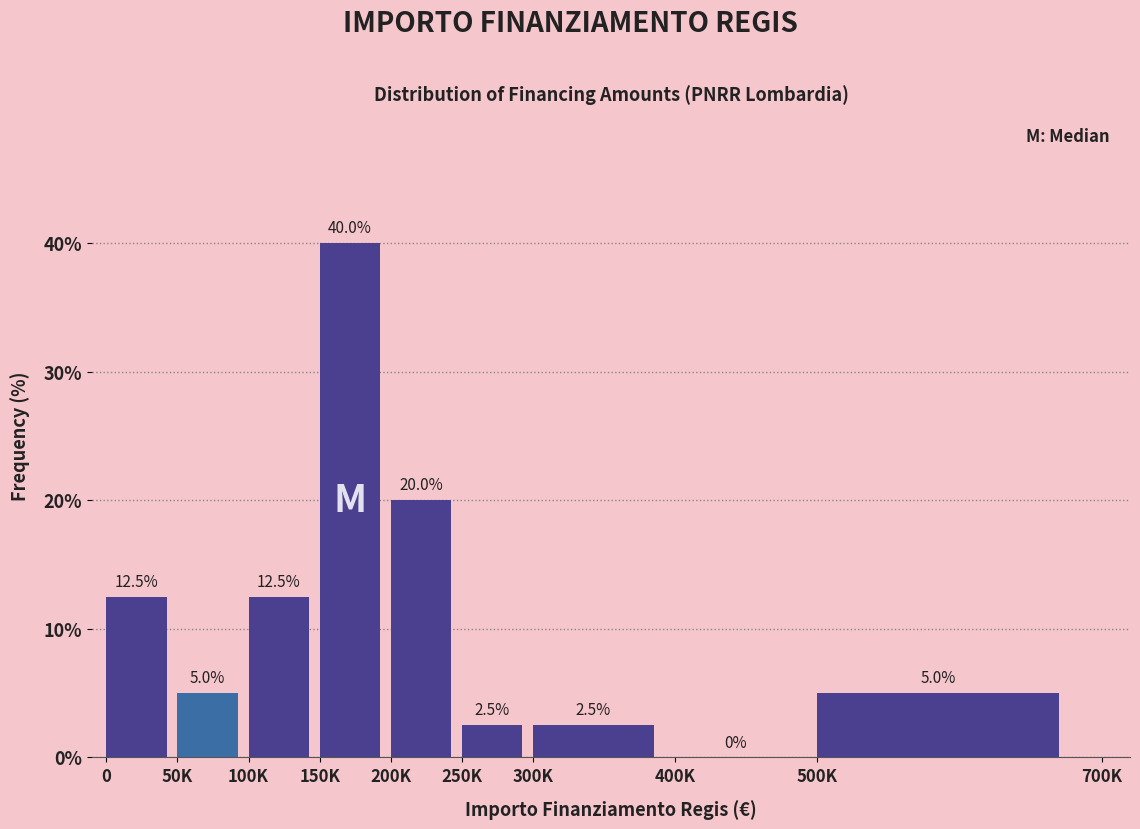

Reading left to right, extract all data points from this chart.

0=12.5	50K=5.0	100K=12.5	150K=40.0	200K=20.0	250K=2.5	300K=2.5	400K=0.0	500K=5.0